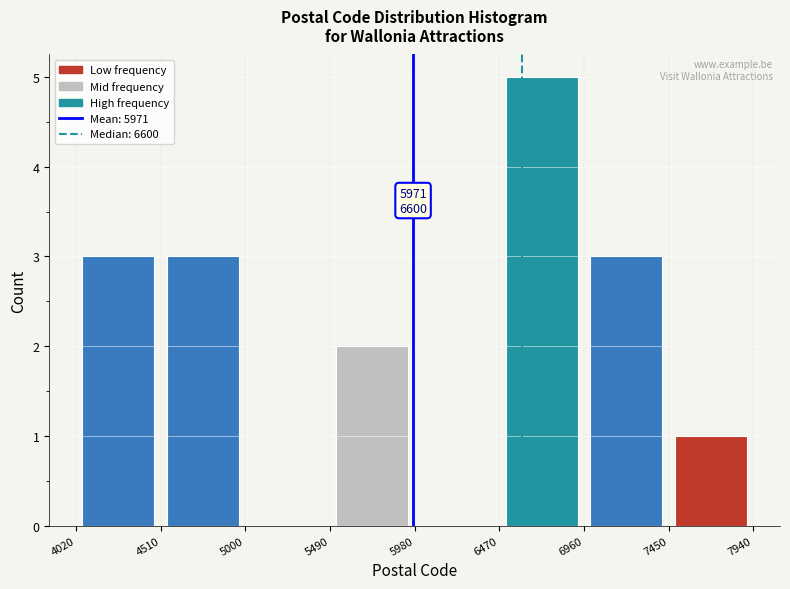

Which range on the x-axis has the tallest bar?

6470 to 6960